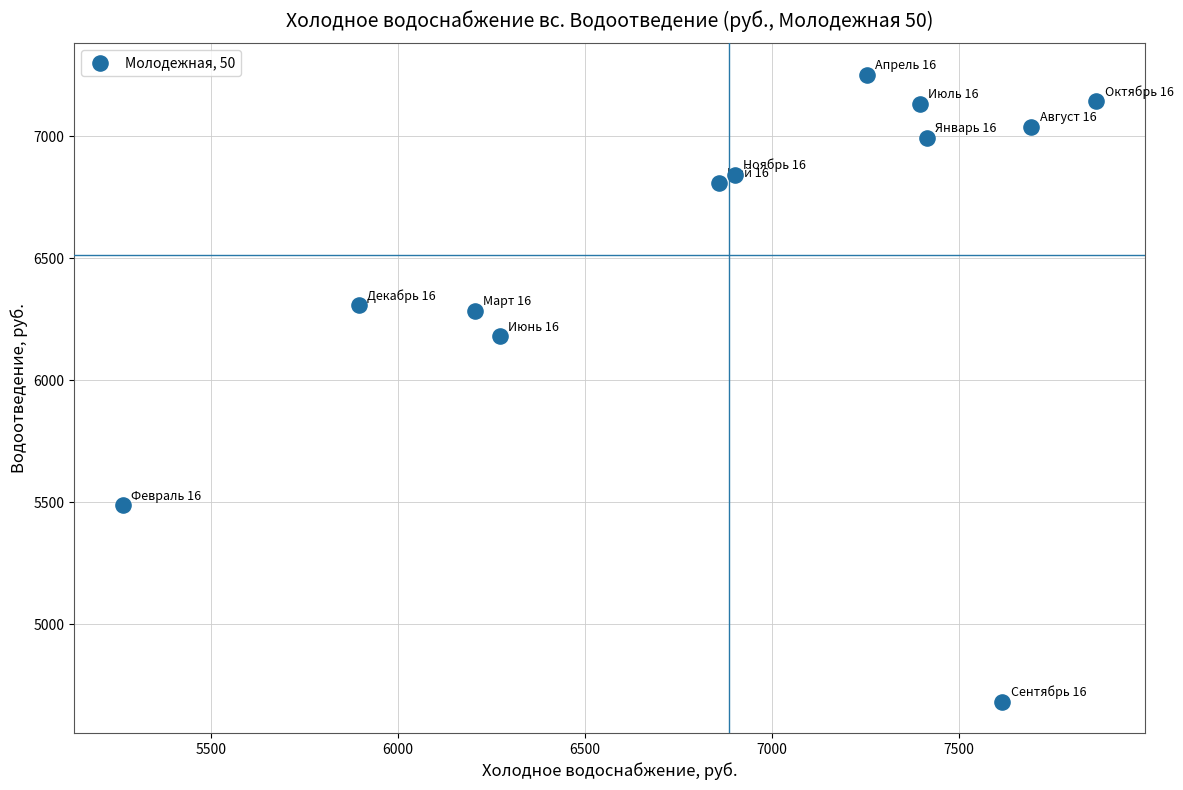

What Y value in the scatter plot is closest to 5967?

6180.4